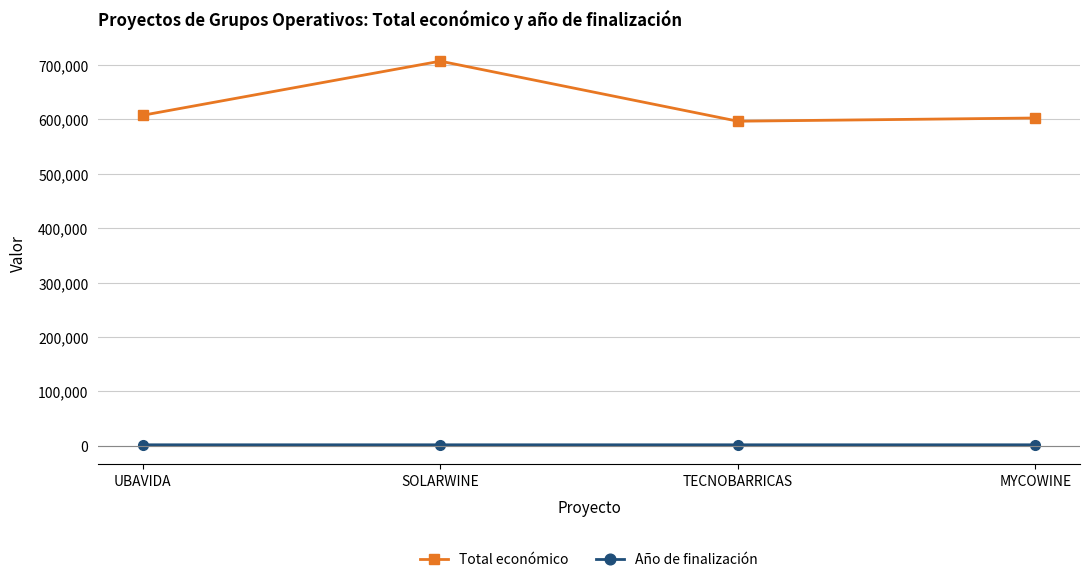

What is the sum of the Total económico values at SOLARWINE and TECNOBARRICAS?

1303081.0